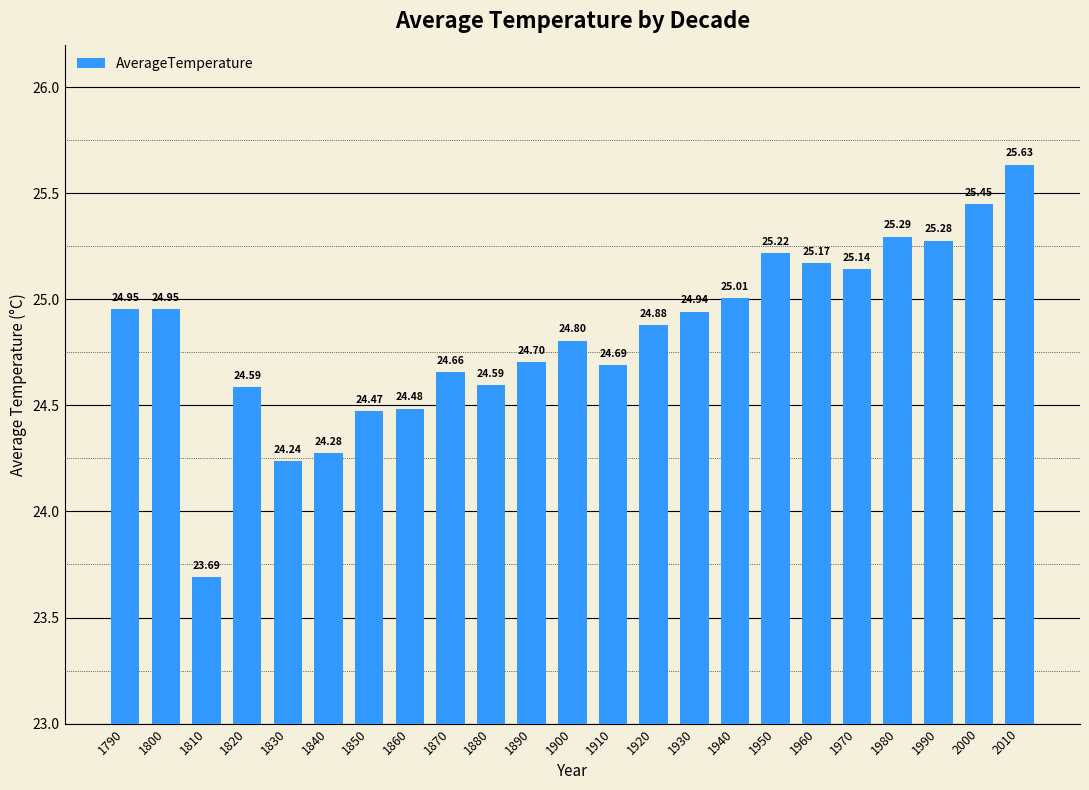

What is the difference between the maximum and minimum values?

1.9